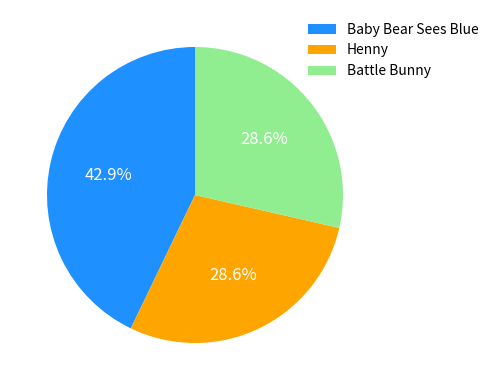

True or false: Battle Bunny accounts for 29% of the total.

True